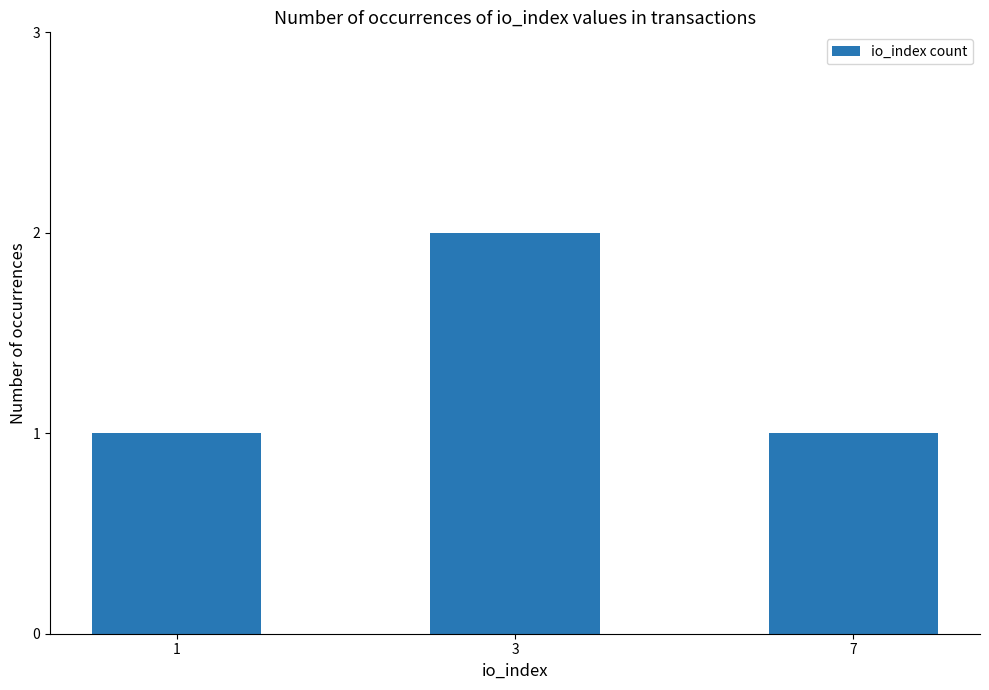

How many values are between 1 and 2?

3